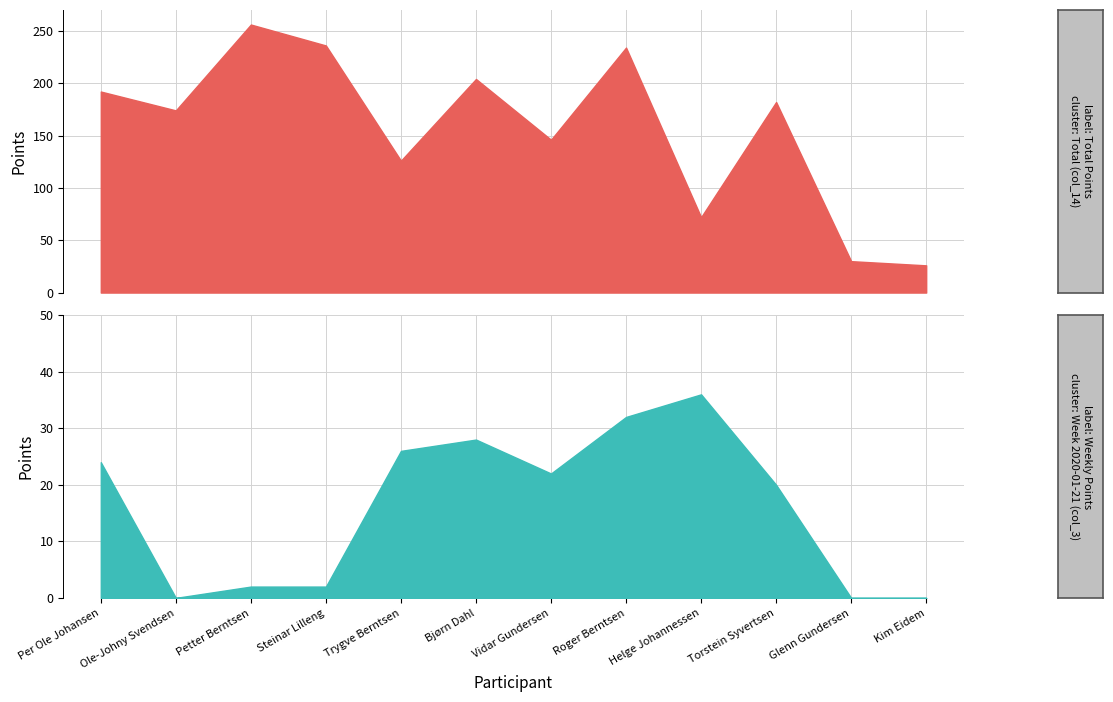

Rank the series by their average value, from highest to lowest.

Total (col_14), Week 2020-01-21 (col_3)